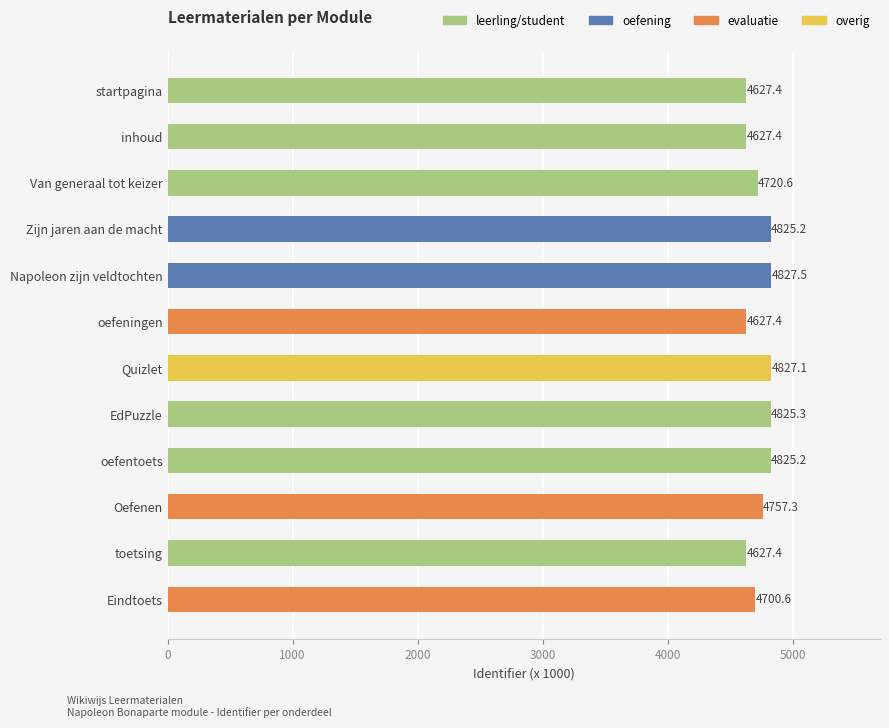

Which label corresponds to the smallest value in the chart?

startpagina